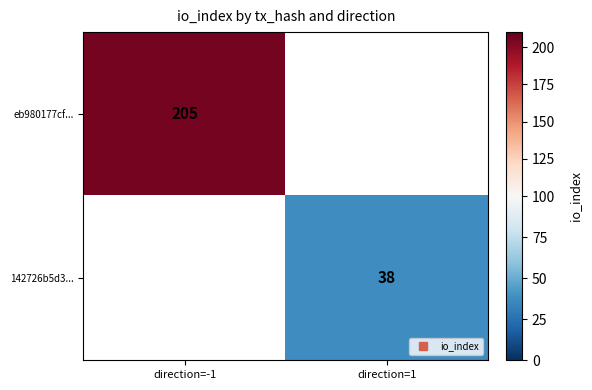

Which series has the largest range (max minus min)?

eb980177cf...